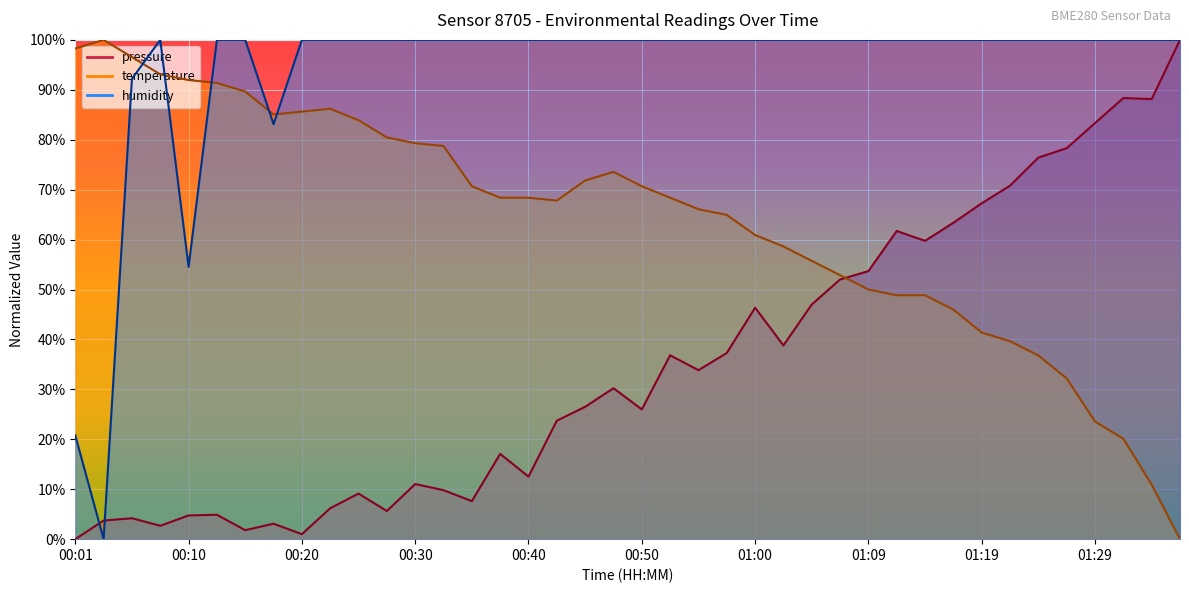

True or false: temperature has a value of 58.6 at 01:02.

True